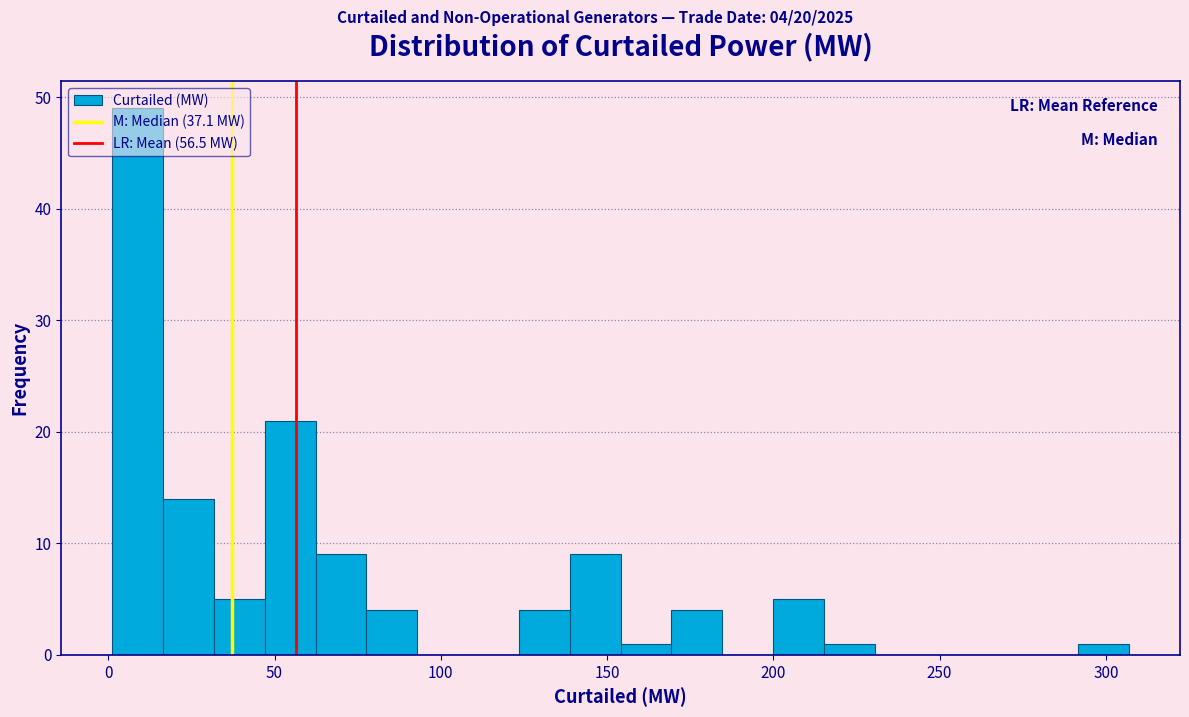

Read against the x-axis, roughly where is the centre of the tallest bar?

10